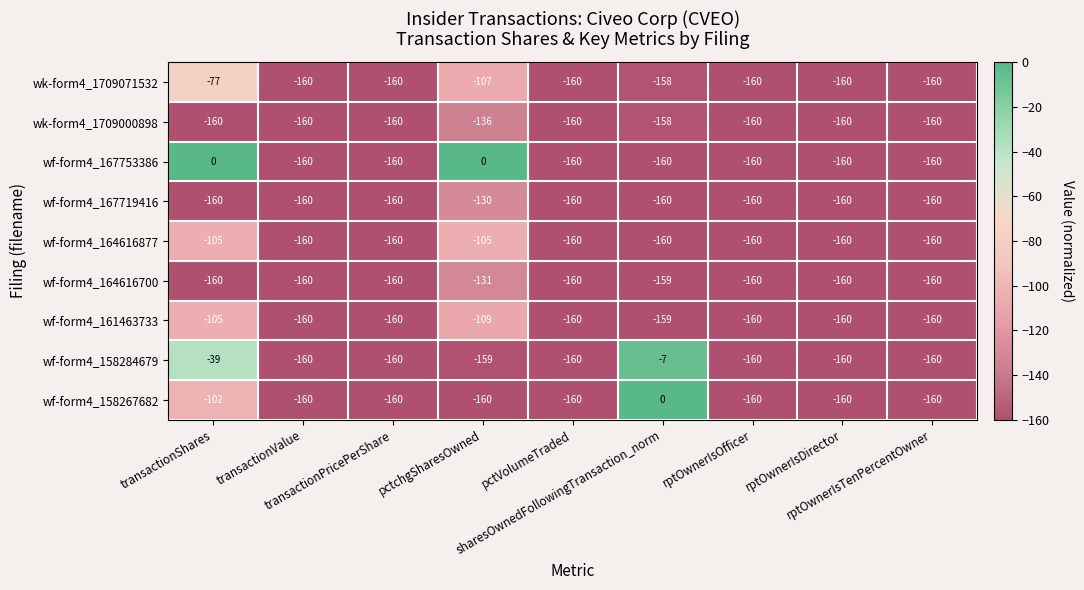

What is the minimum value for wf-form4_161463733?

-160